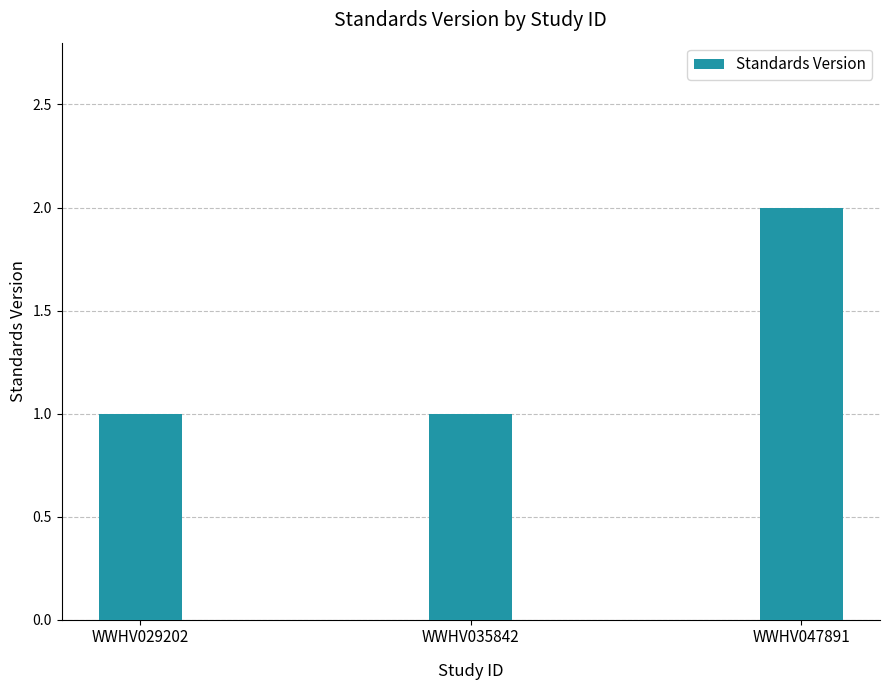

What is the average value?

1